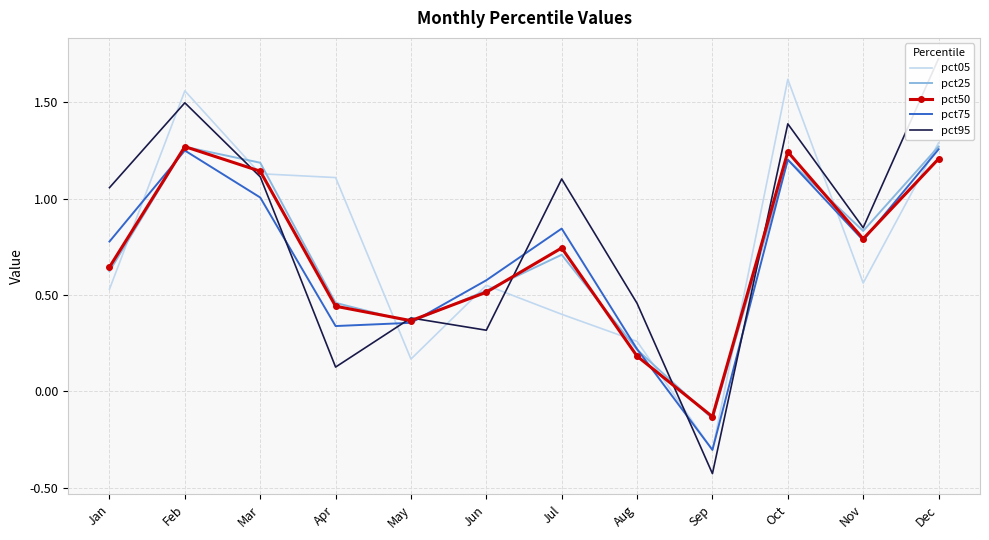

What is the total value across all series at Apr?

2.5